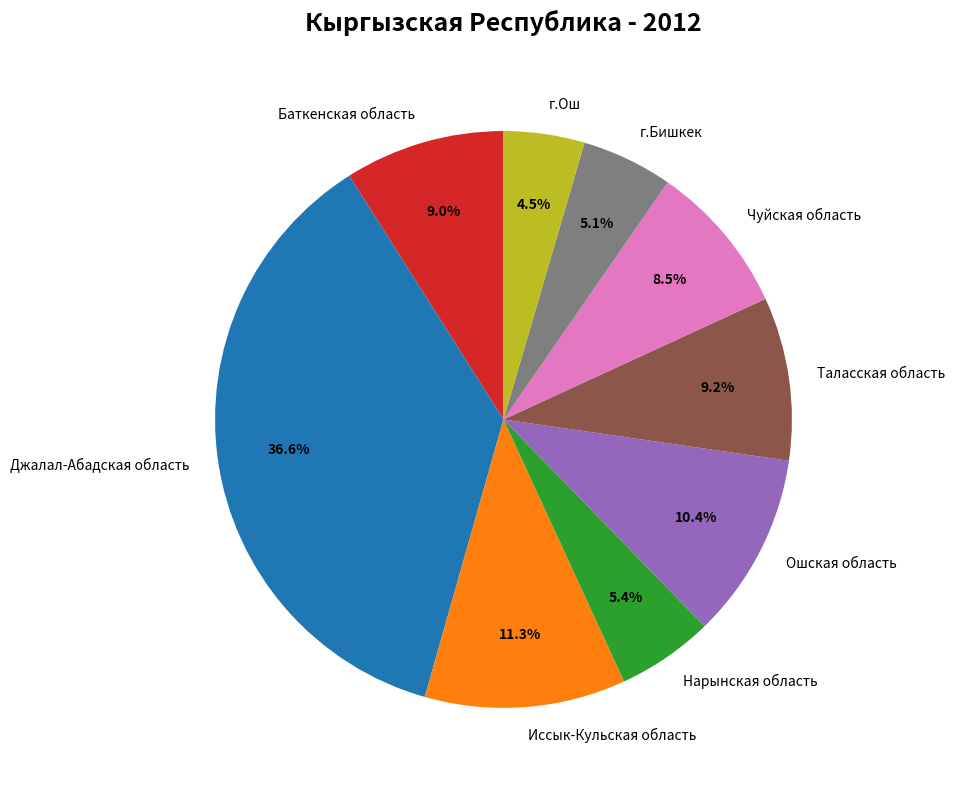

How many segments does this pie chart have?

9